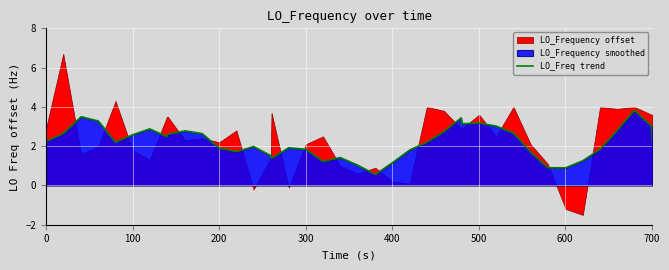

What is the lowest value of the LO_Freq trend series?

0.6